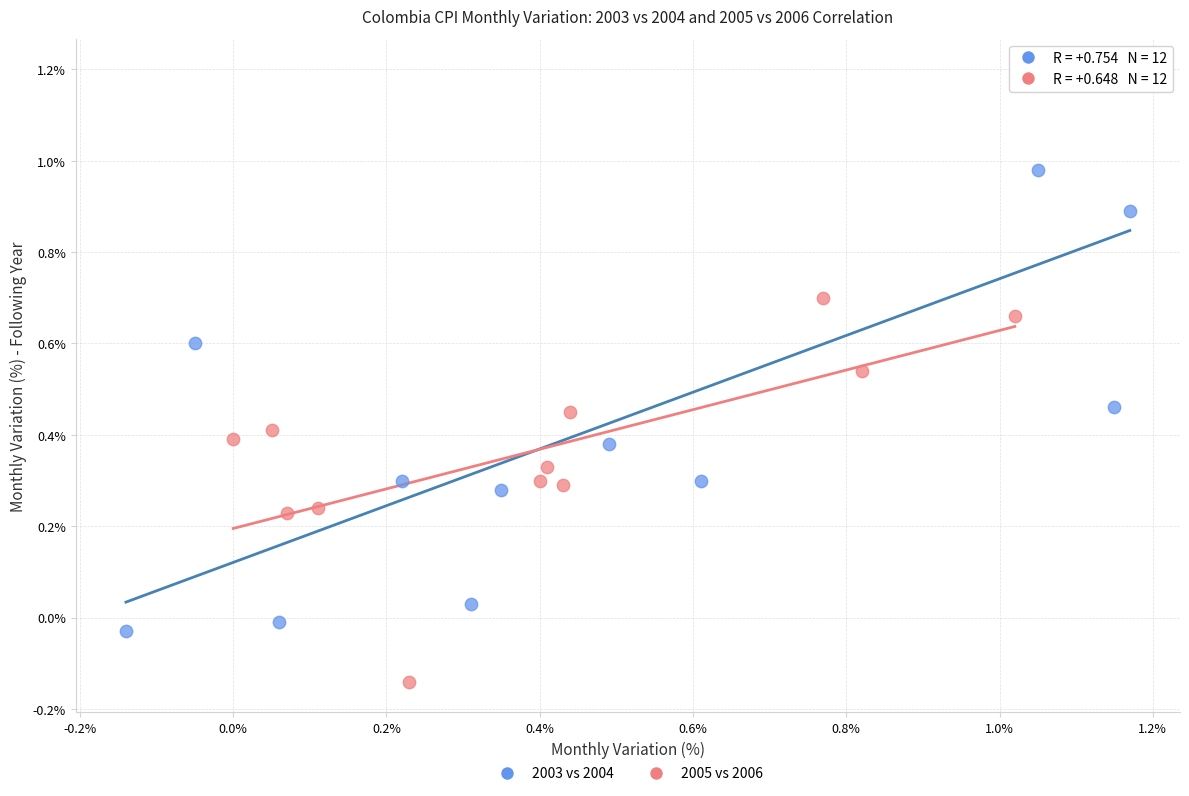

Which series reaches the minimum Y coordinate?

2005 vs 2006